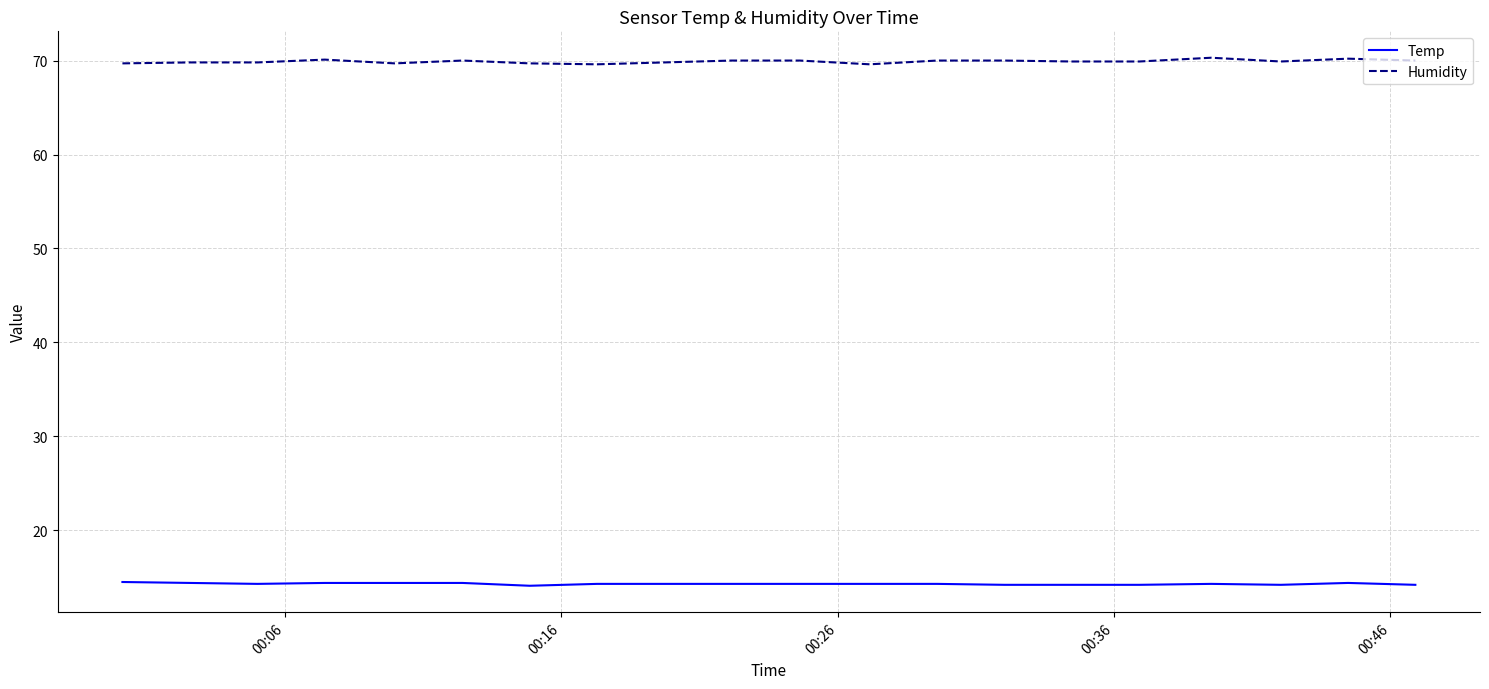

How many lines are shown in the chart?

2